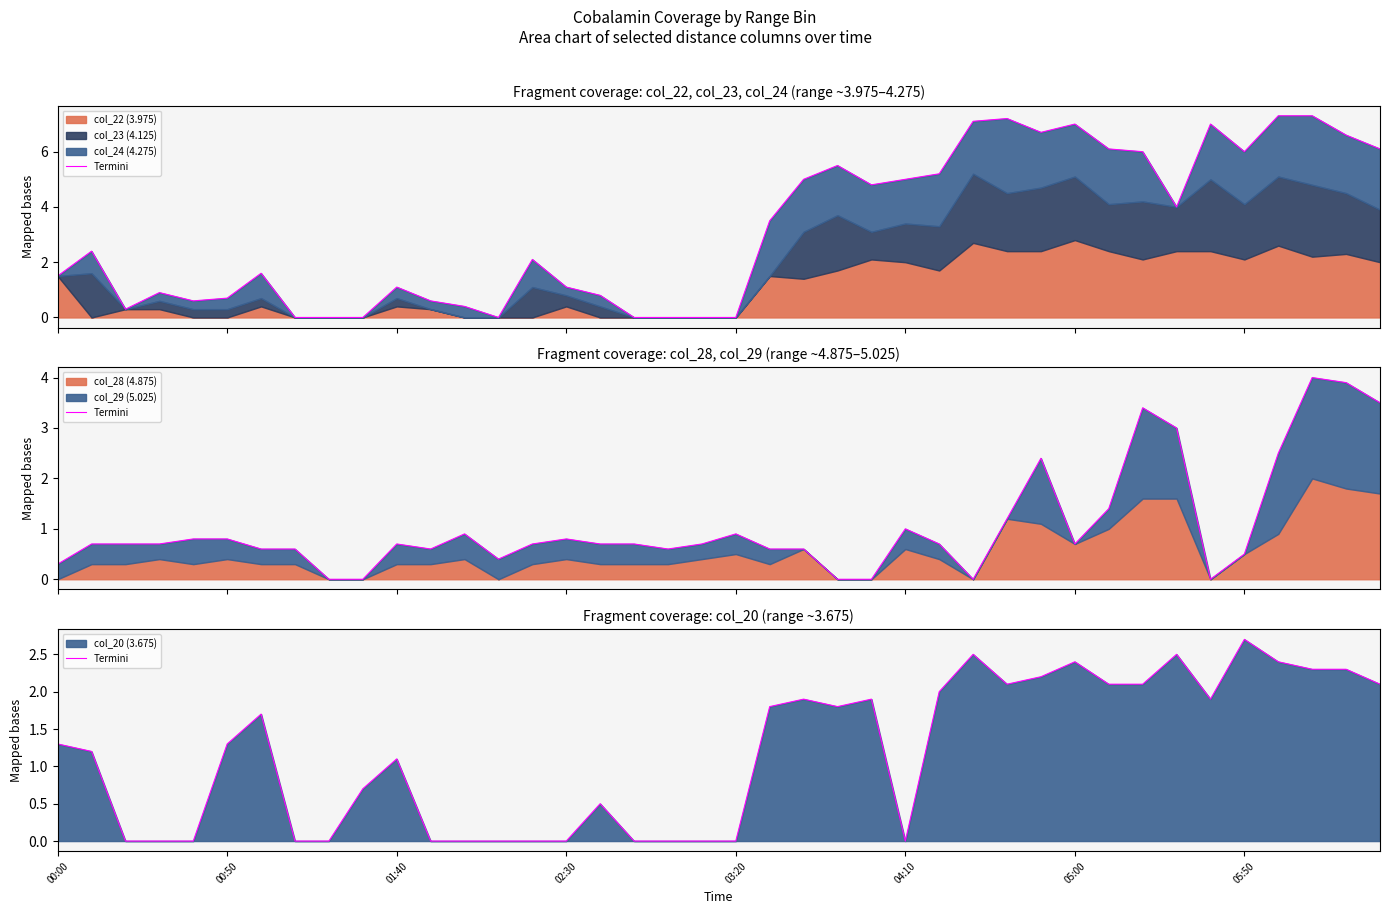

True or false: the data shows 0.0 at 14.

True